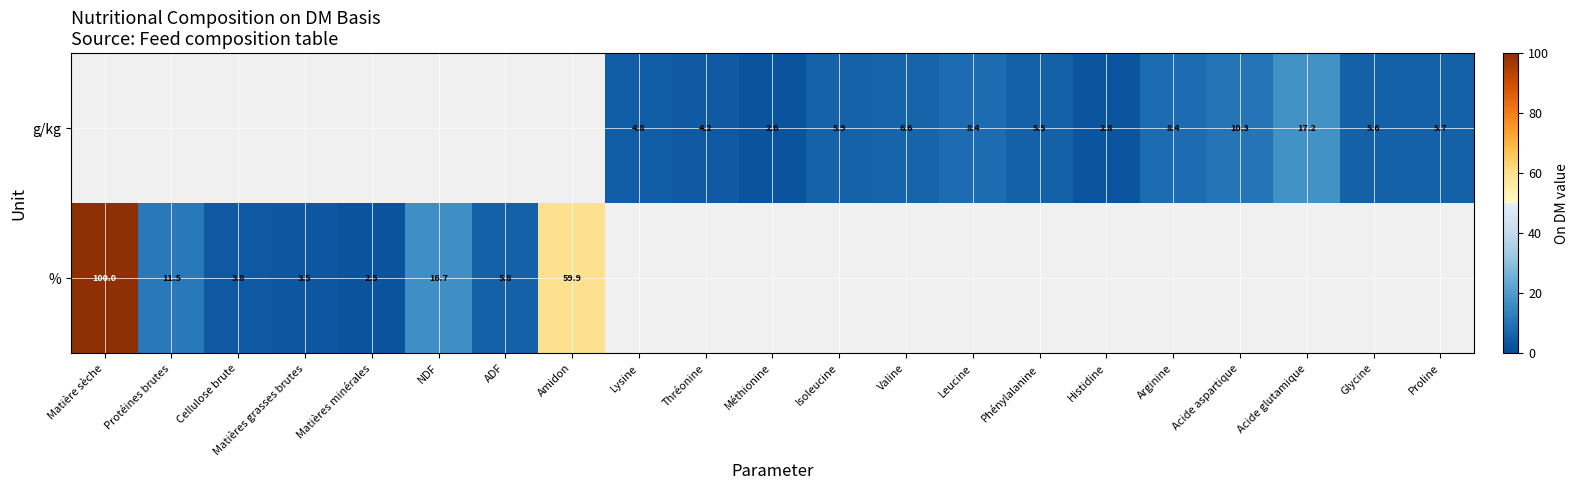

Is it true that g/kg equals 5.7 at Proline?

True